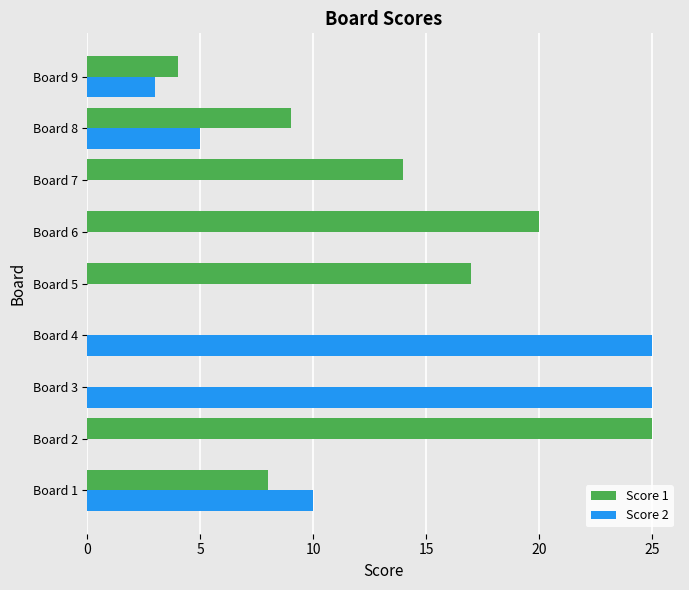

What is the average value of the Score 1 series?

11